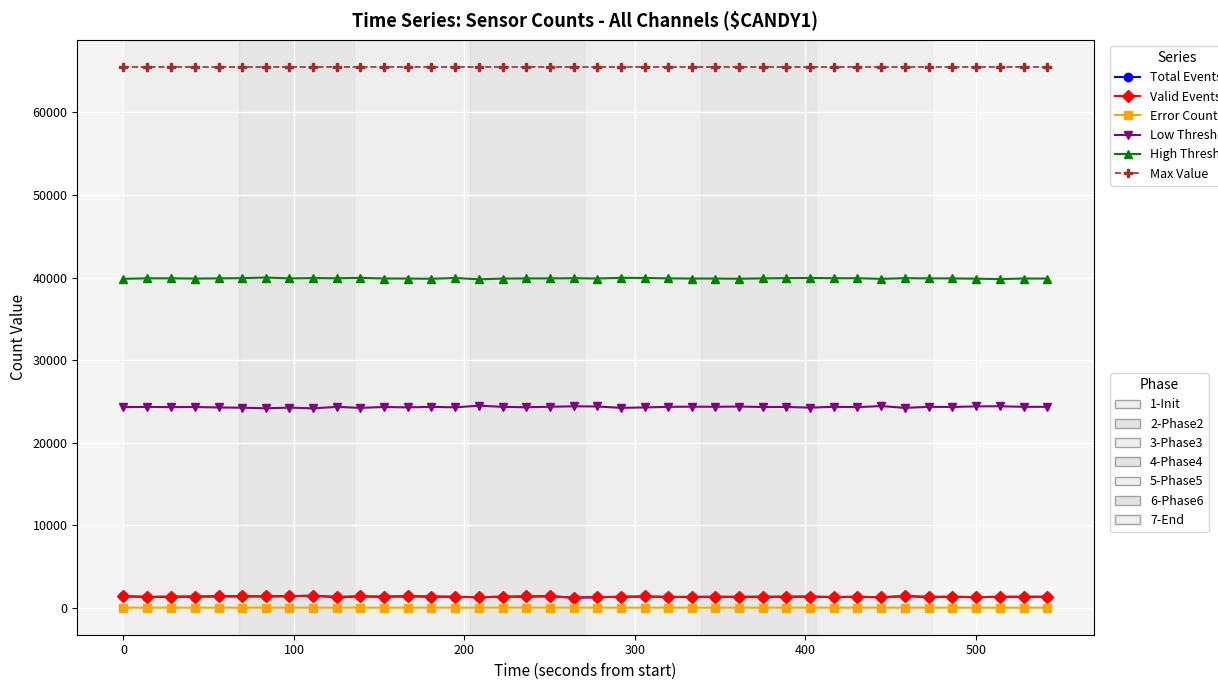

What is the greatest value displayed?

65535